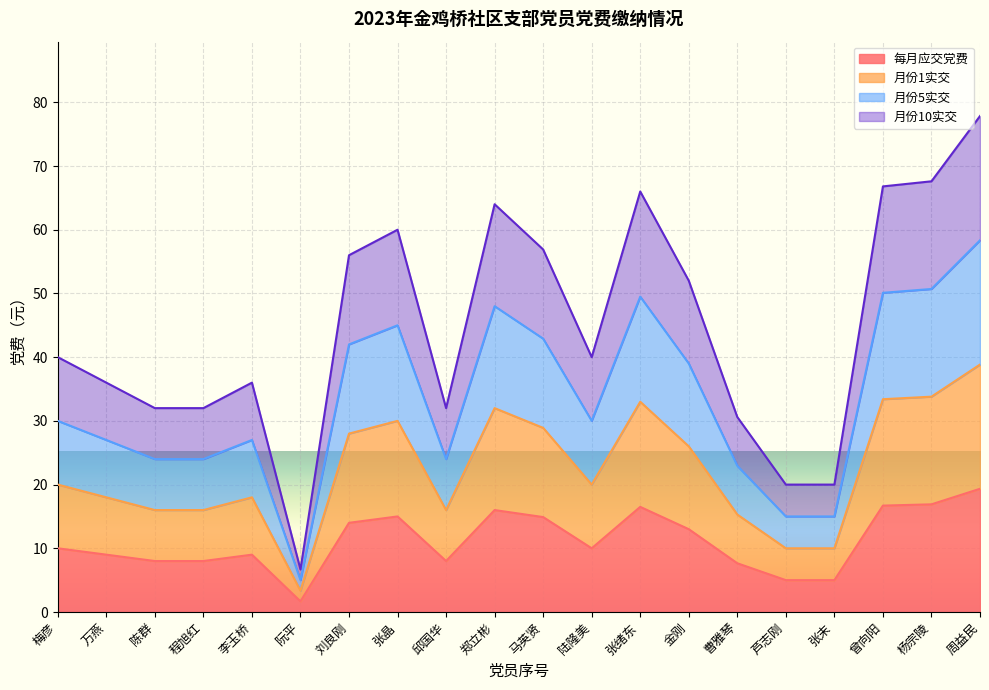

Does the chart display data point markers on the line(s)?

No